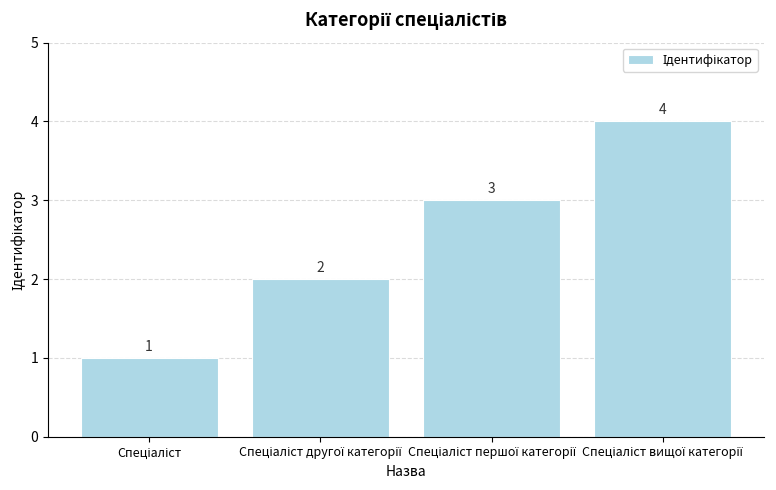

What is the sum of all values?

10